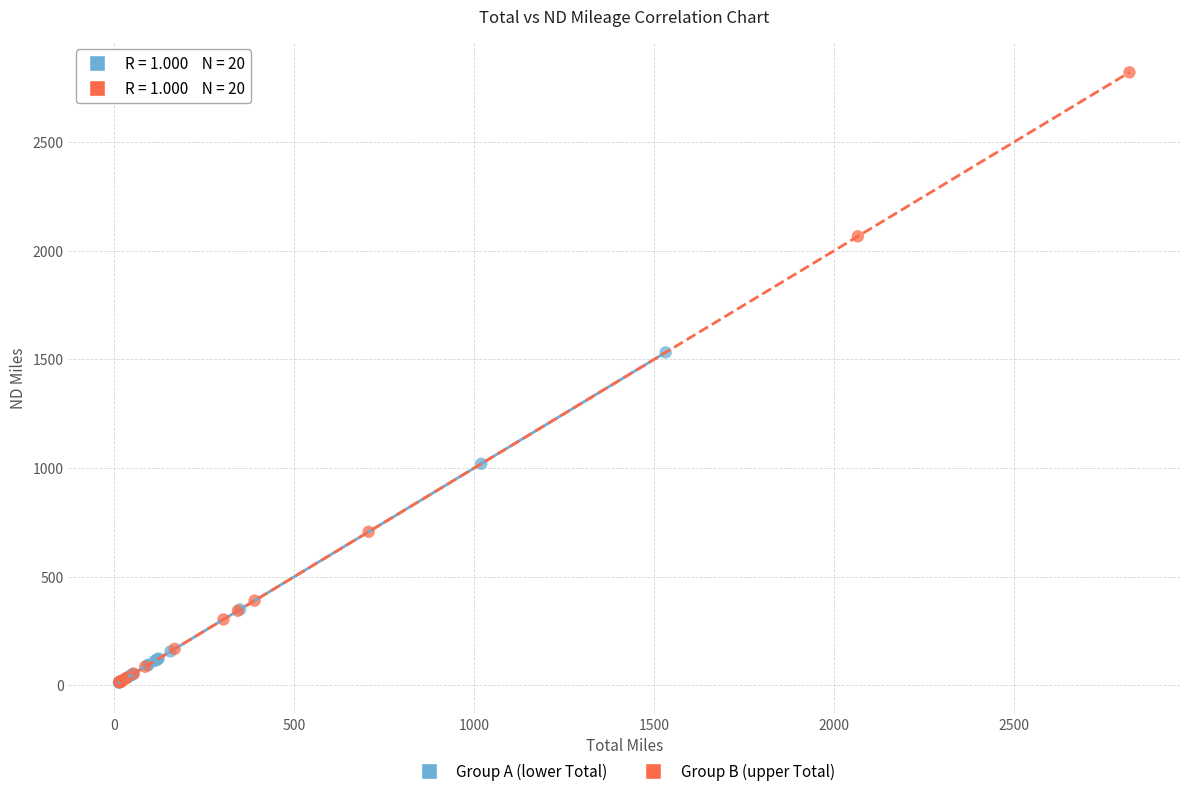

Which series contains the highest Y value?

Group B (upper Total)